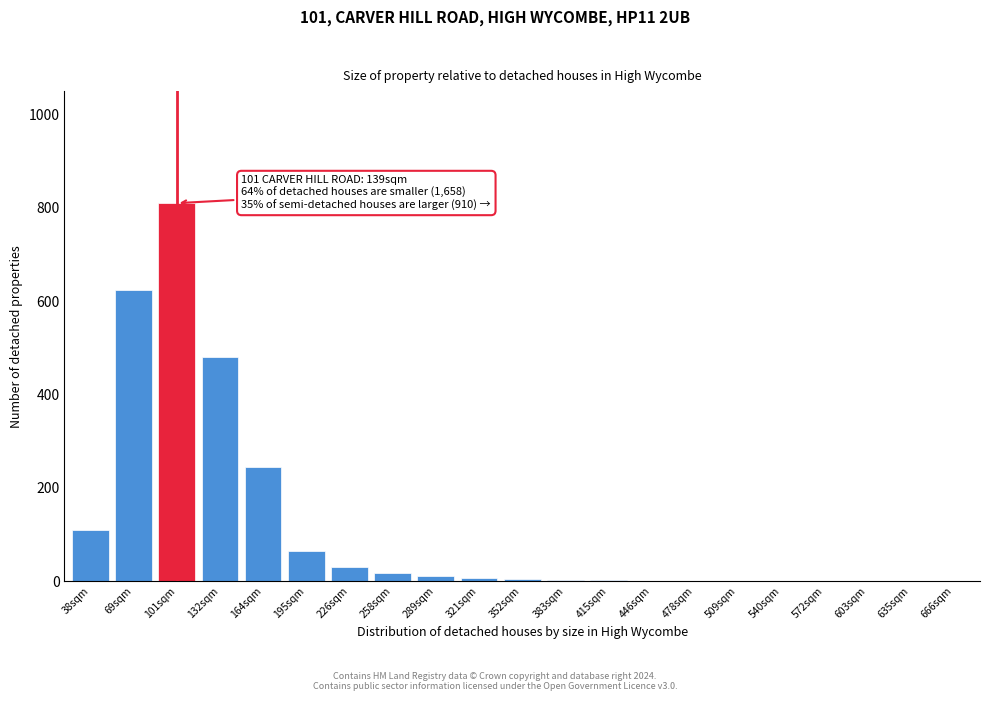

What is the sum of all values?

2415